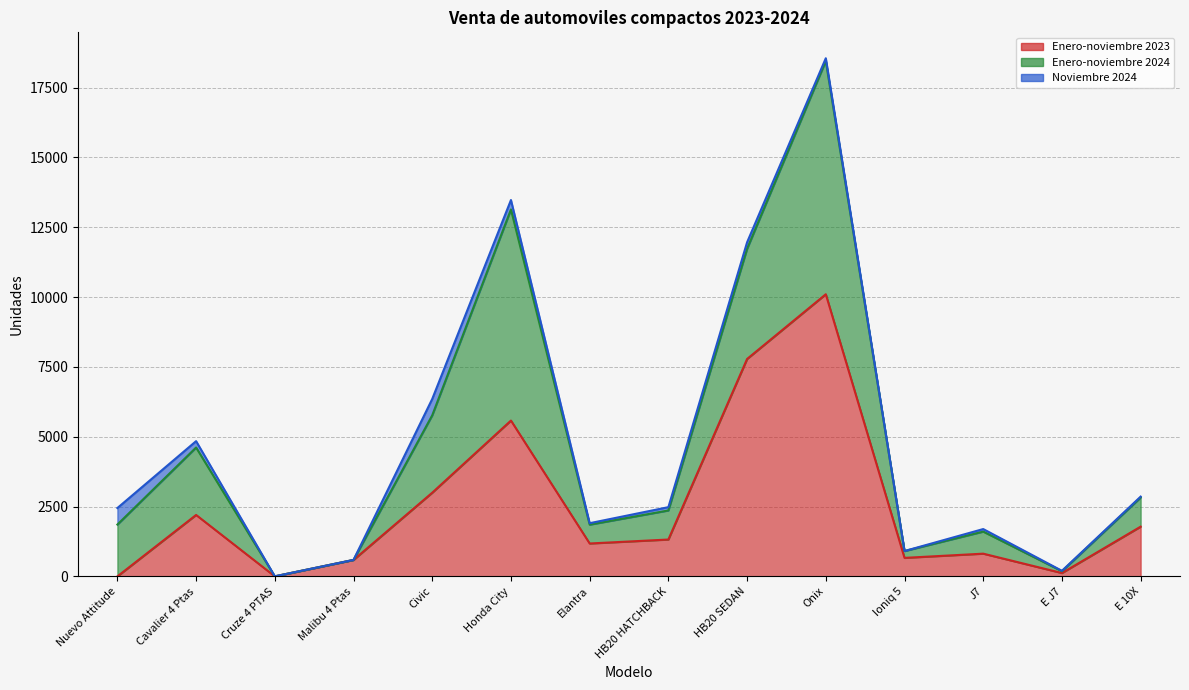

Where is the first local maximum for Enero-noviembre 2024?

Cavalier 4 Ptas